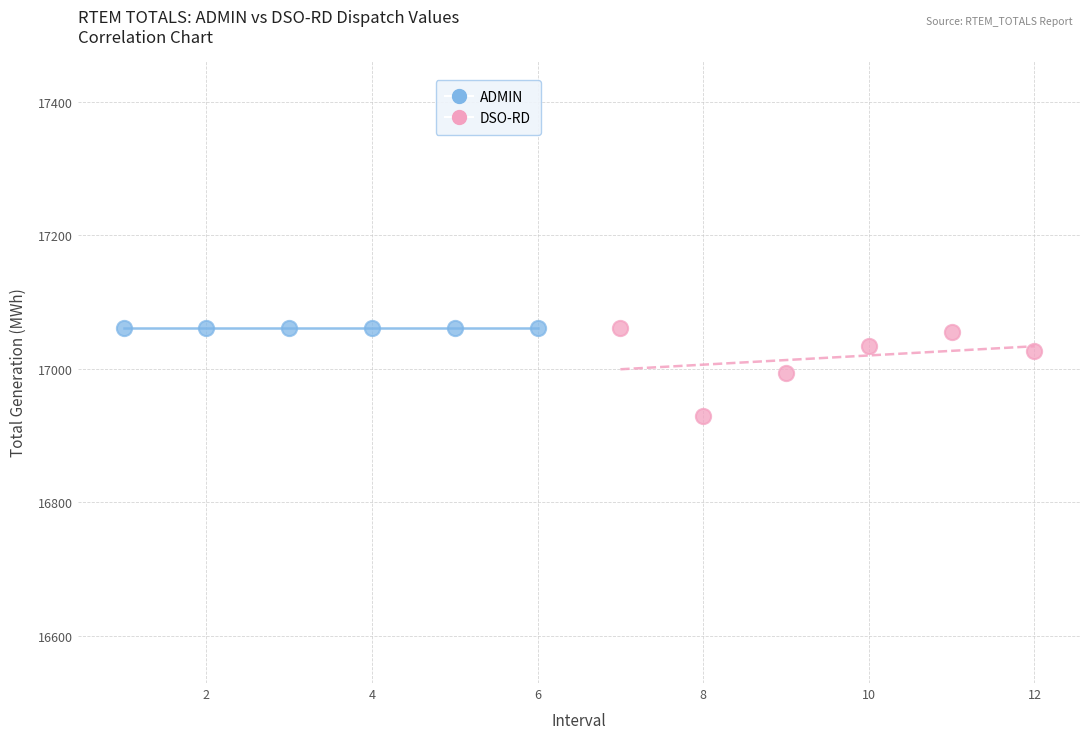

Which series contains the lowest Y value?

DSO-RD